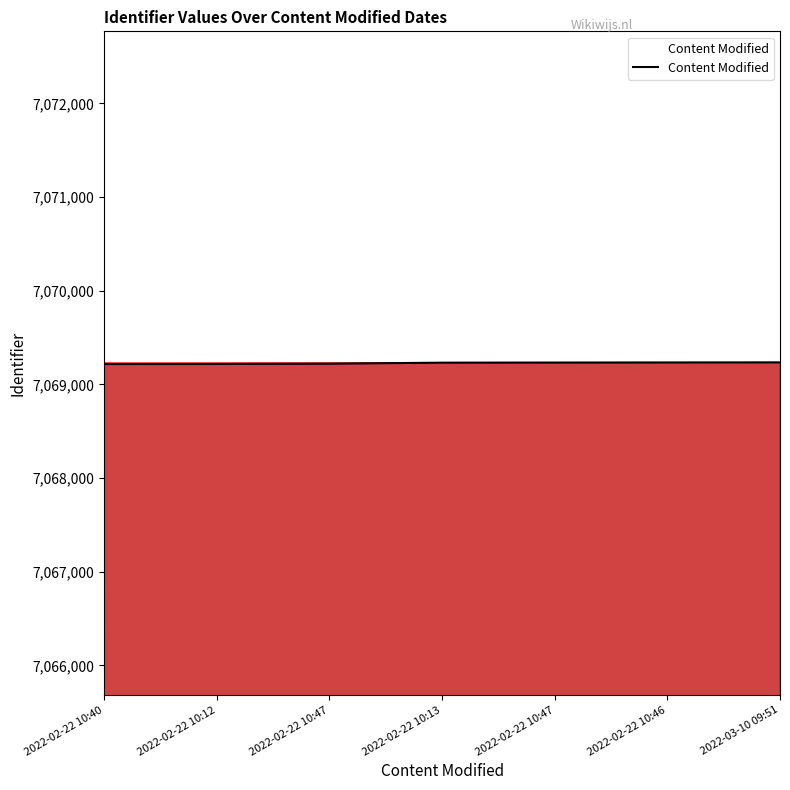

What is the value of the 3rd point from the left?

7069221